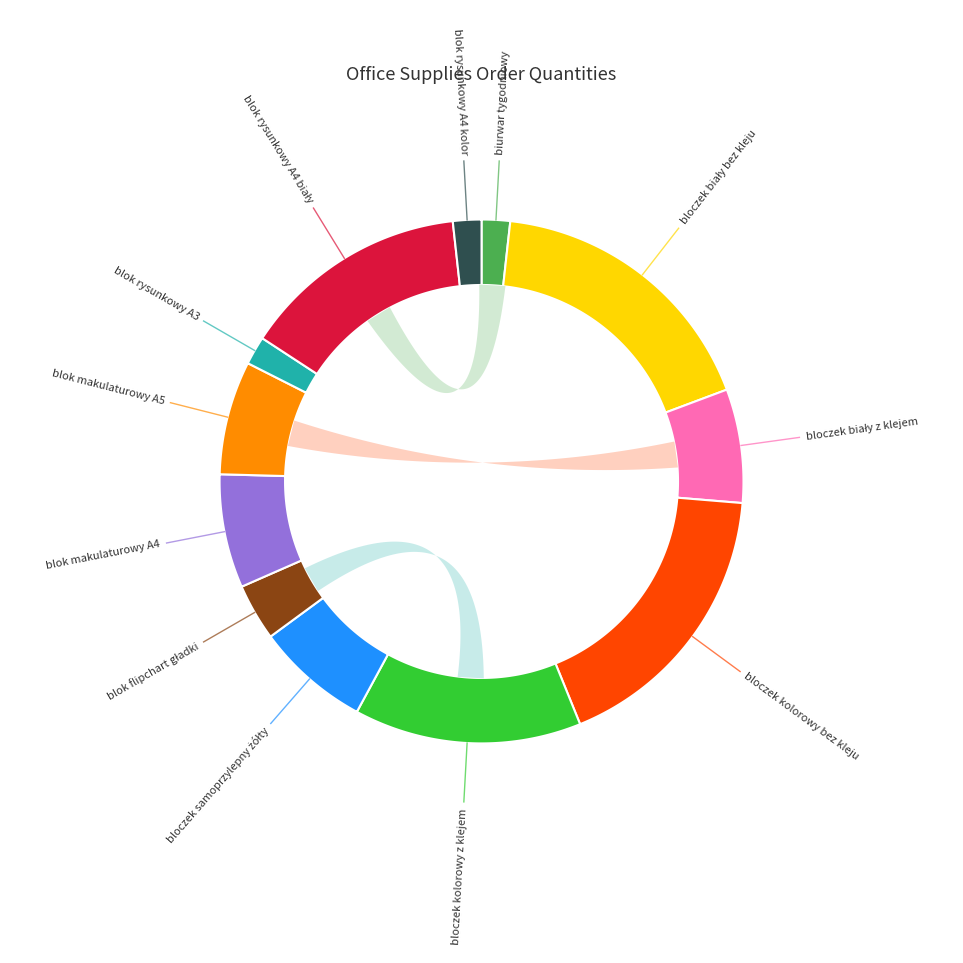

Is it true that bloczek kolorowy bez kleju is 25% of the pie?

False